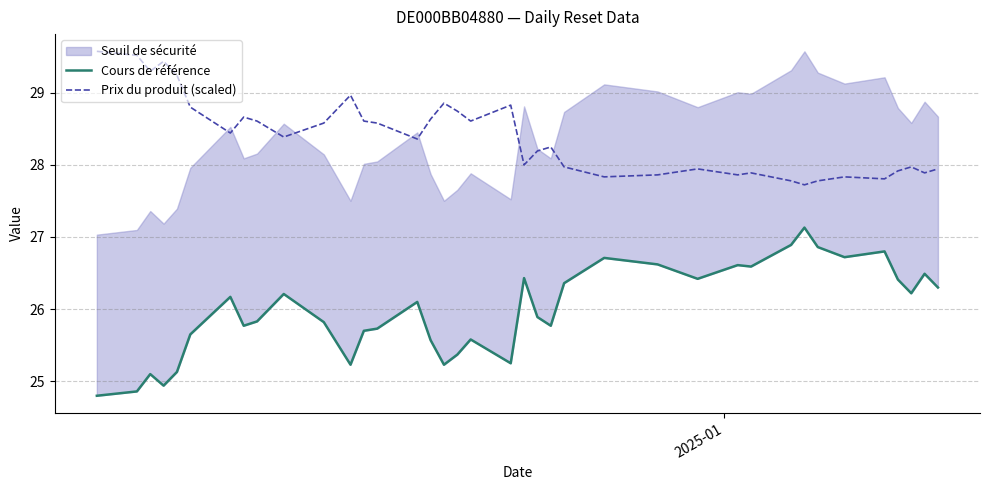

What is the minimum value for Prix du produit (scaled)?

27.7